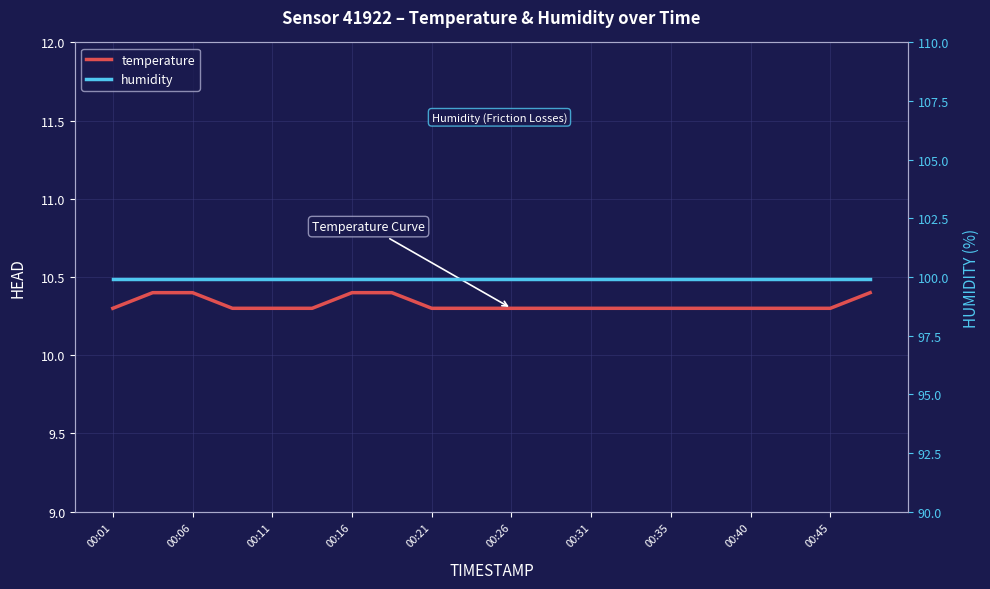

At 00:06, list the series in order from smallest to largest.

temperature, humidity